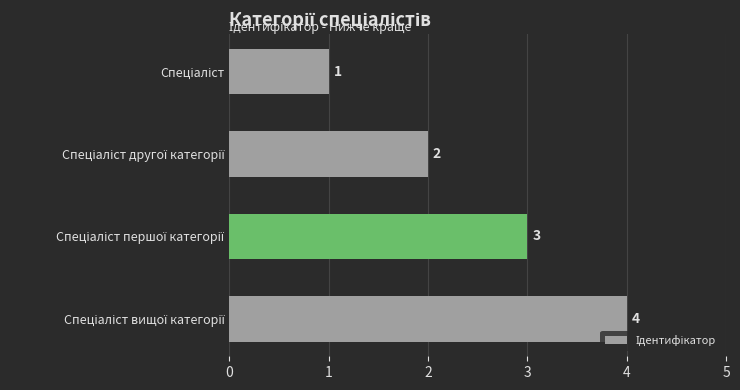

Count the number of data series in this chart.

1